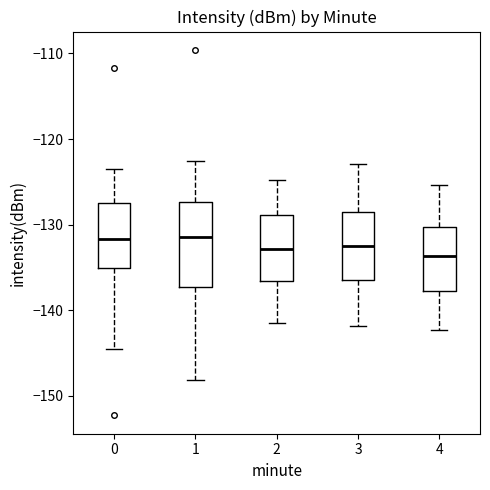

Which box is the tallest, from its lower edge to its upper edge?

1